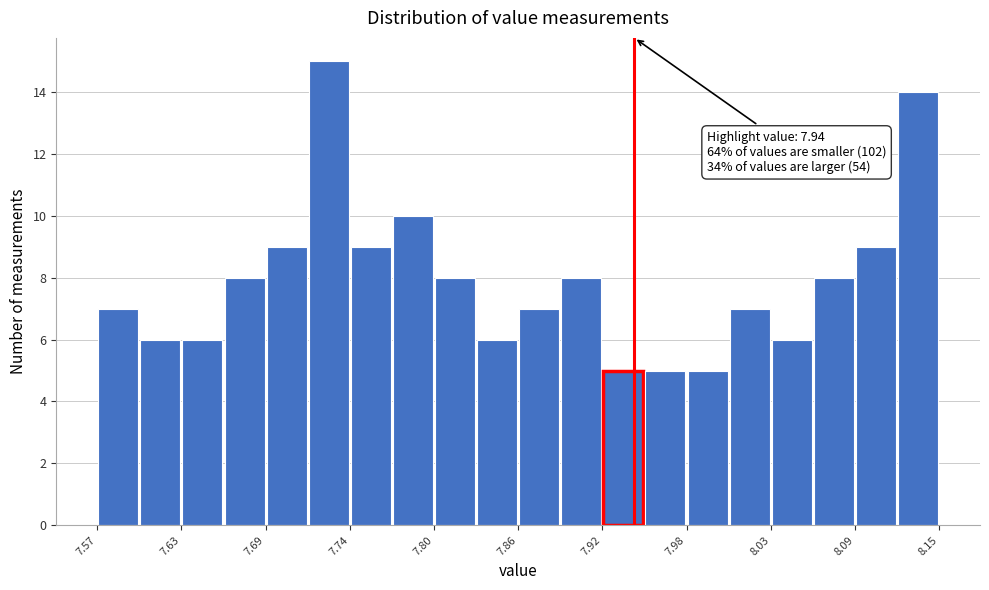

Read against the x-axis, roughly where is the centre of the tallest bar?

7.73